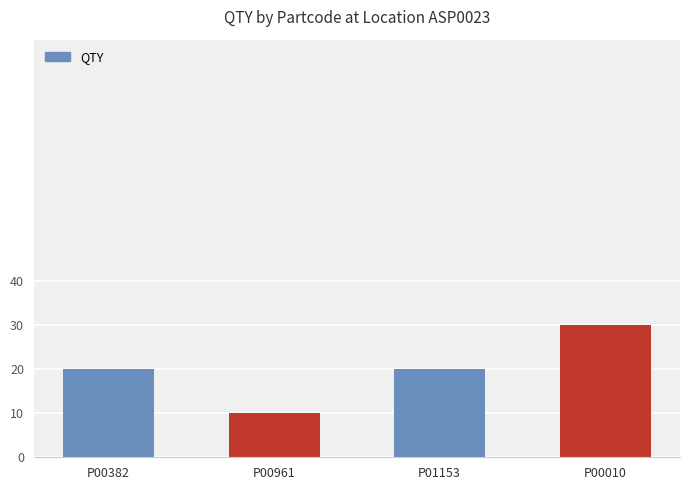

What is the ratio of the value at P00961 to the value at P00010?

0.3